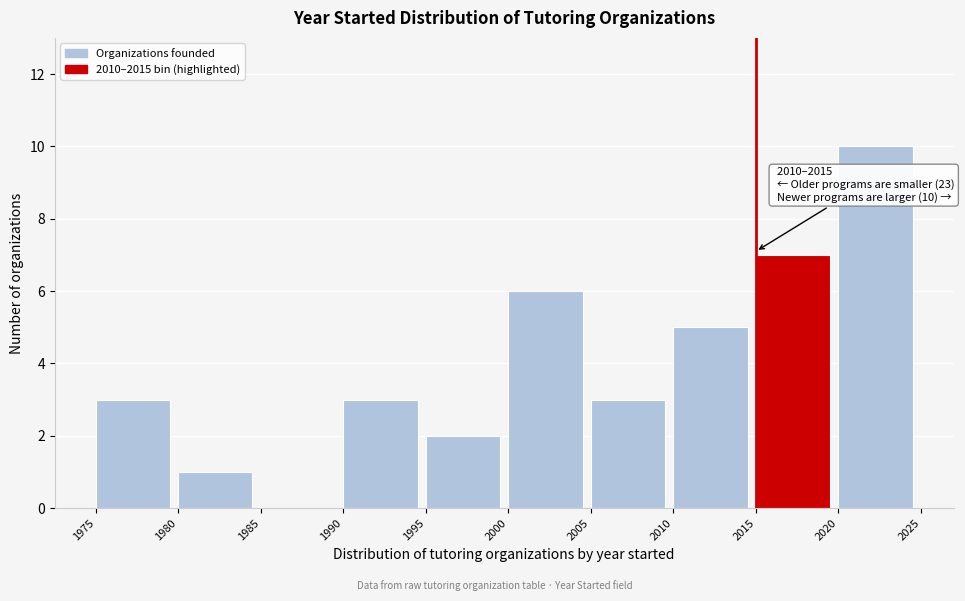

Over which range of the x-axis is the bar tallest?

2020 to 2025